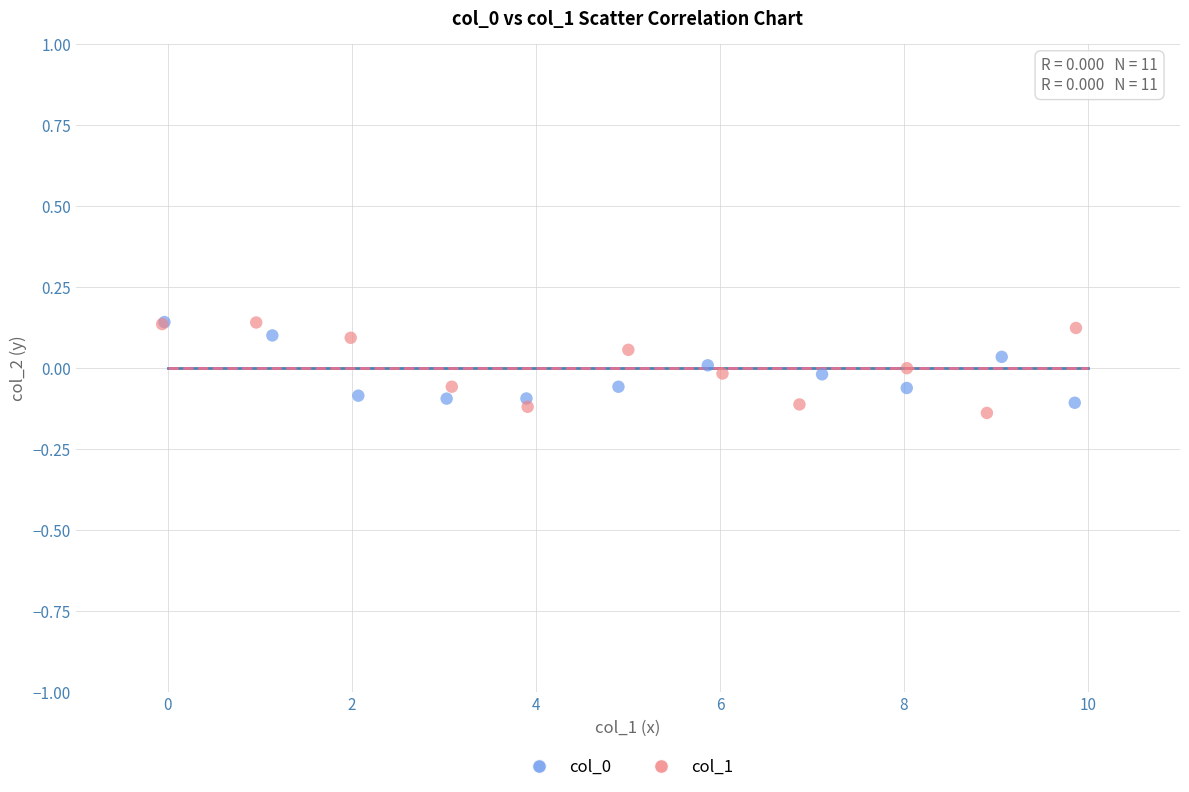

Which series reaches the minimum Y coordinate?

col_1